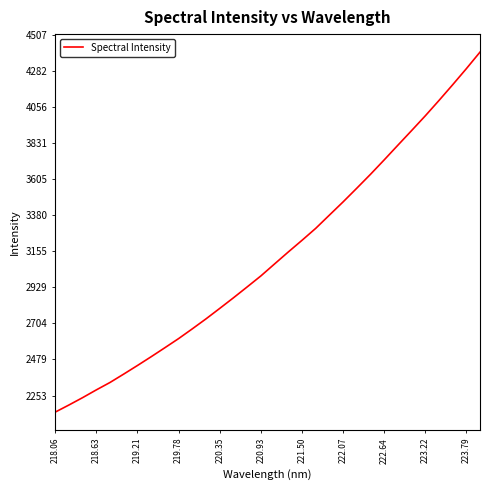

What is the difference between the maximum and minimum values?

2253.4